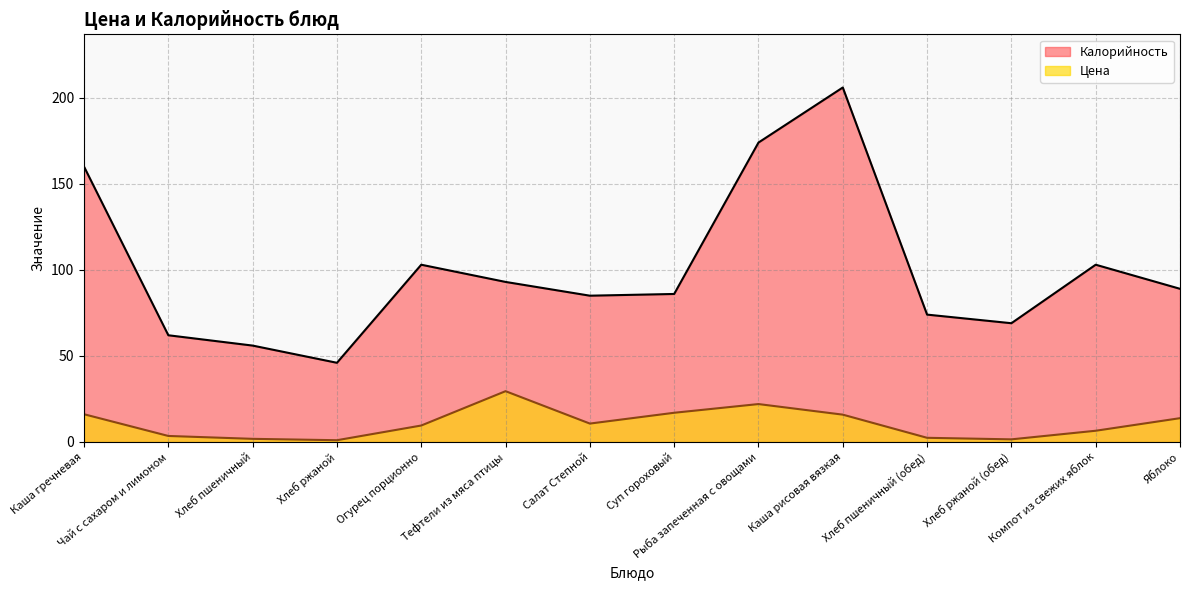

What position from the left is Хлеб ржаной?

4